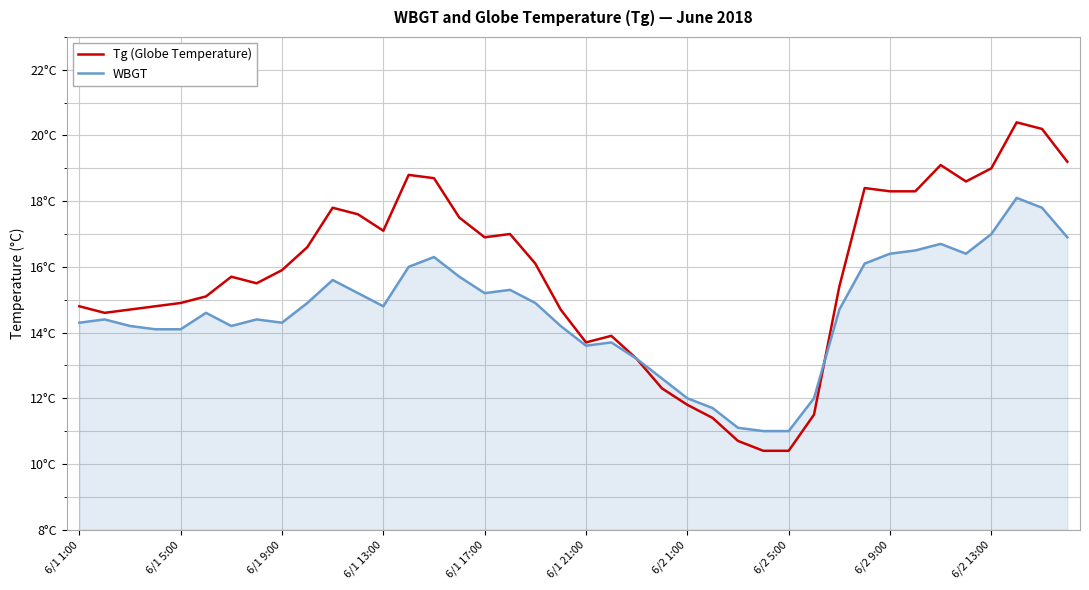

True or false: WBGT and Tg (Globe Temperature) intersect in this chart.

True